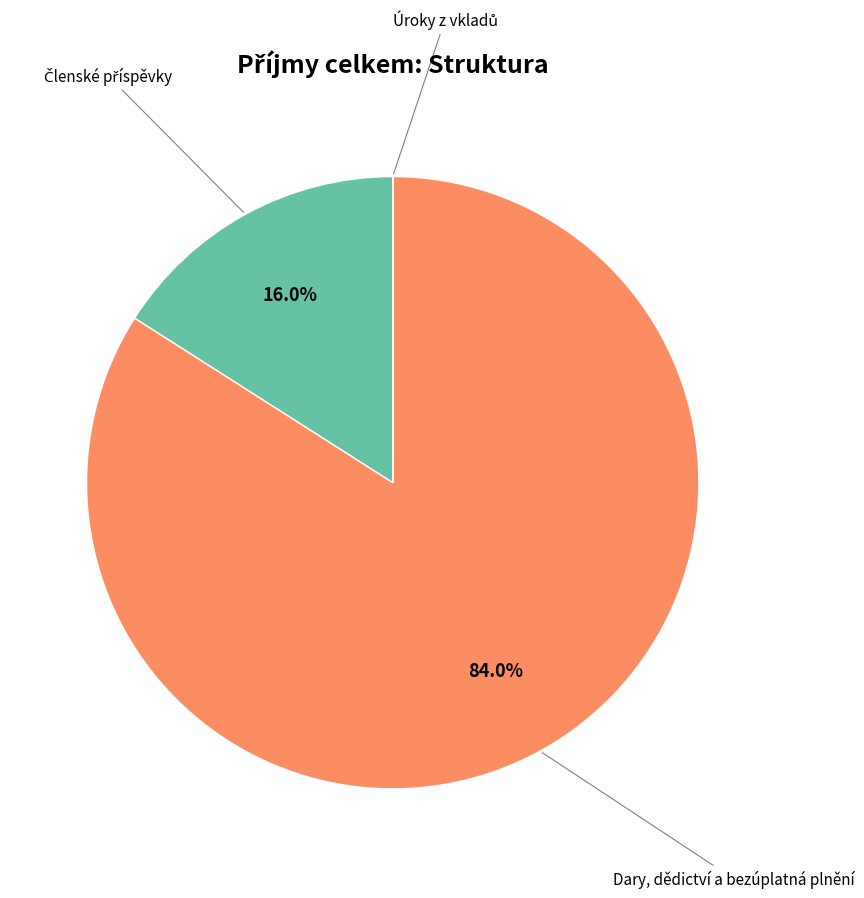

Does any single category account for the majority?

Yes